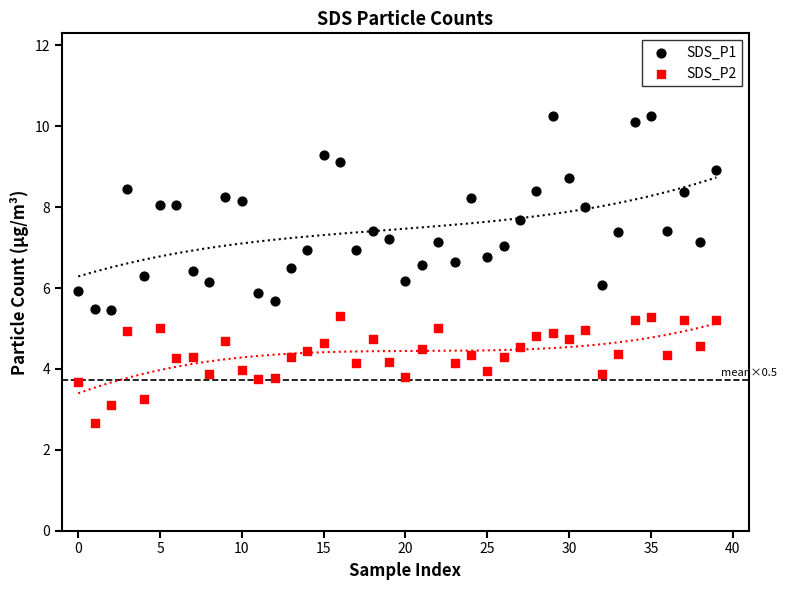

Which series has the widest spread of Y values?

SDS_P1